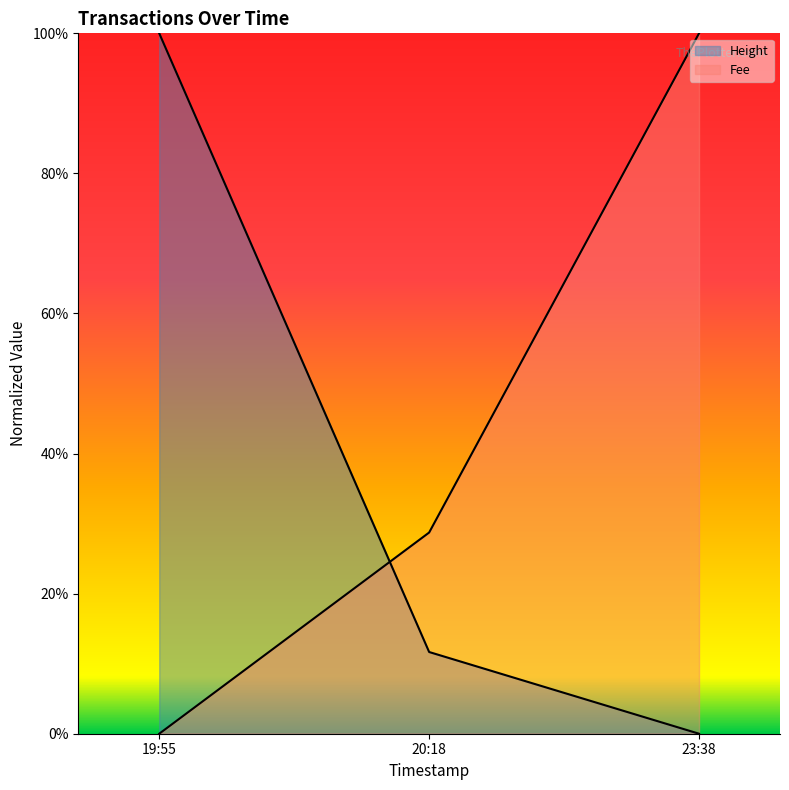

At which category is the sum across all series the highest?

19:55